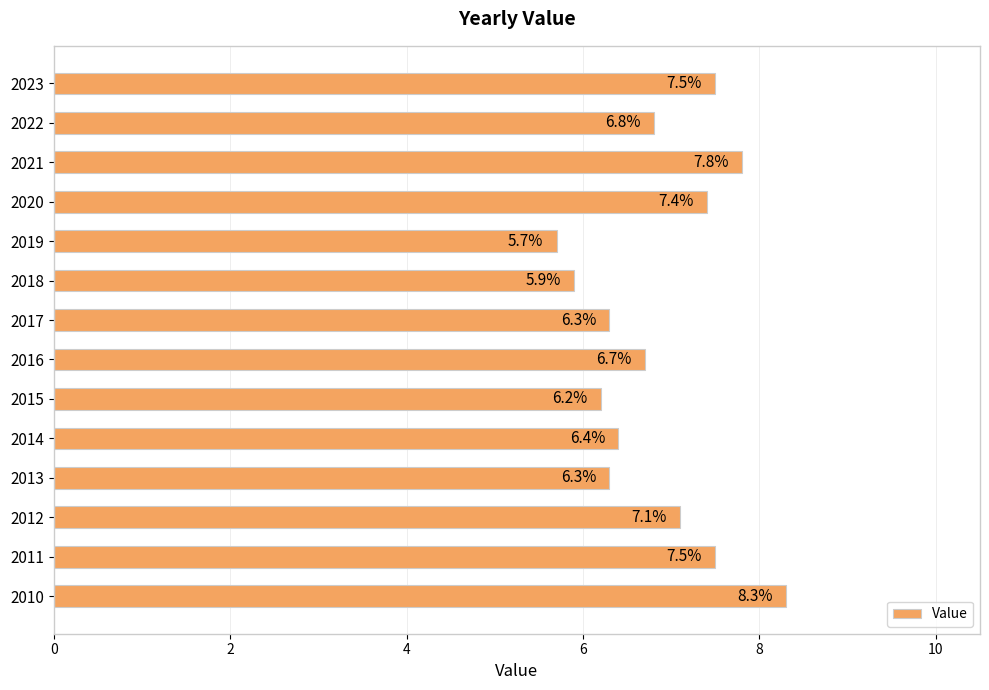

What is the greatest value displayed?

8.3